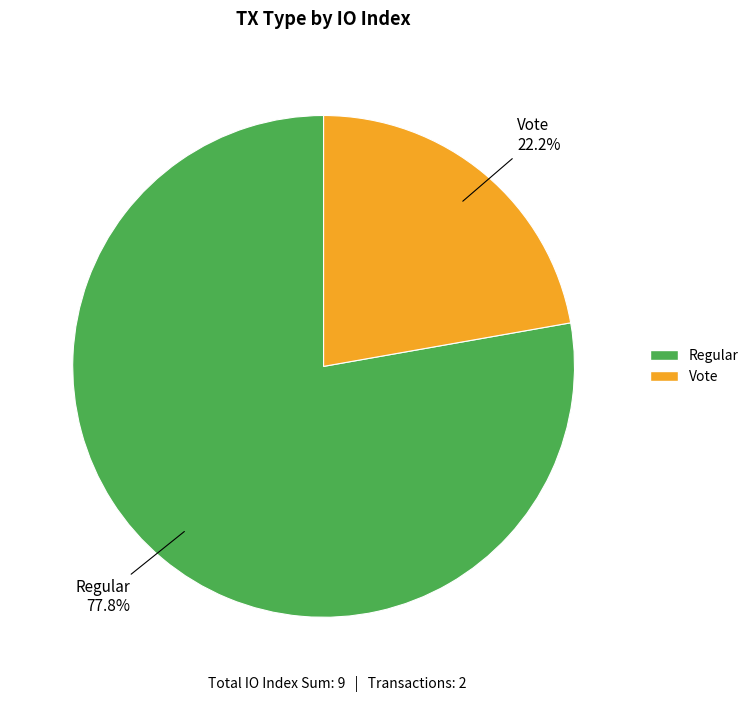

Rank the categories by value from highest to lowest.

Regular, Vote